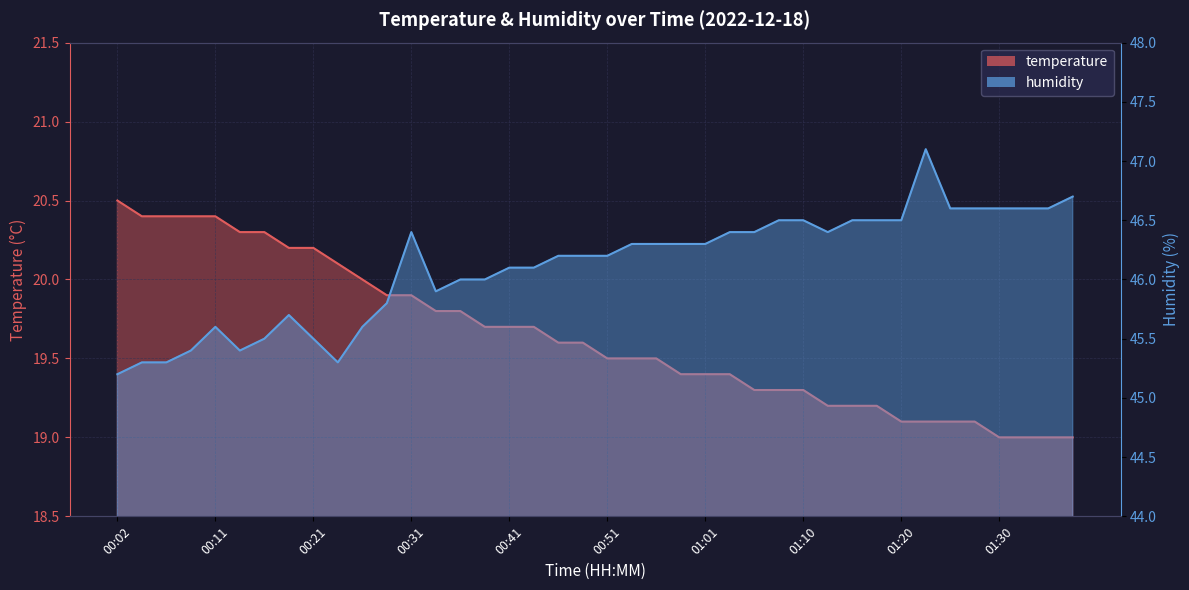

Where is the first local maximum for humidity?

00:11